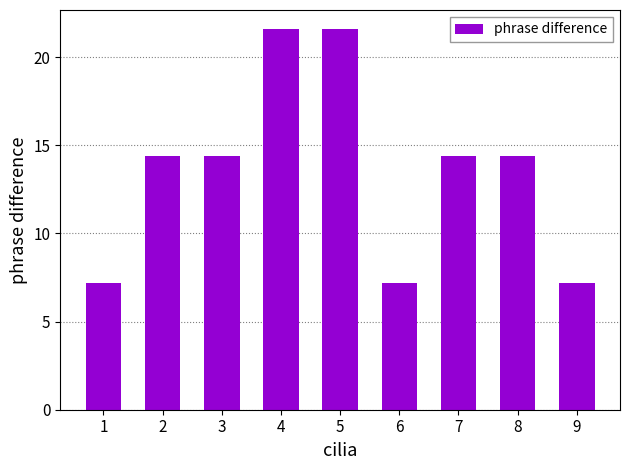

How many categories are shown in the chart?

9